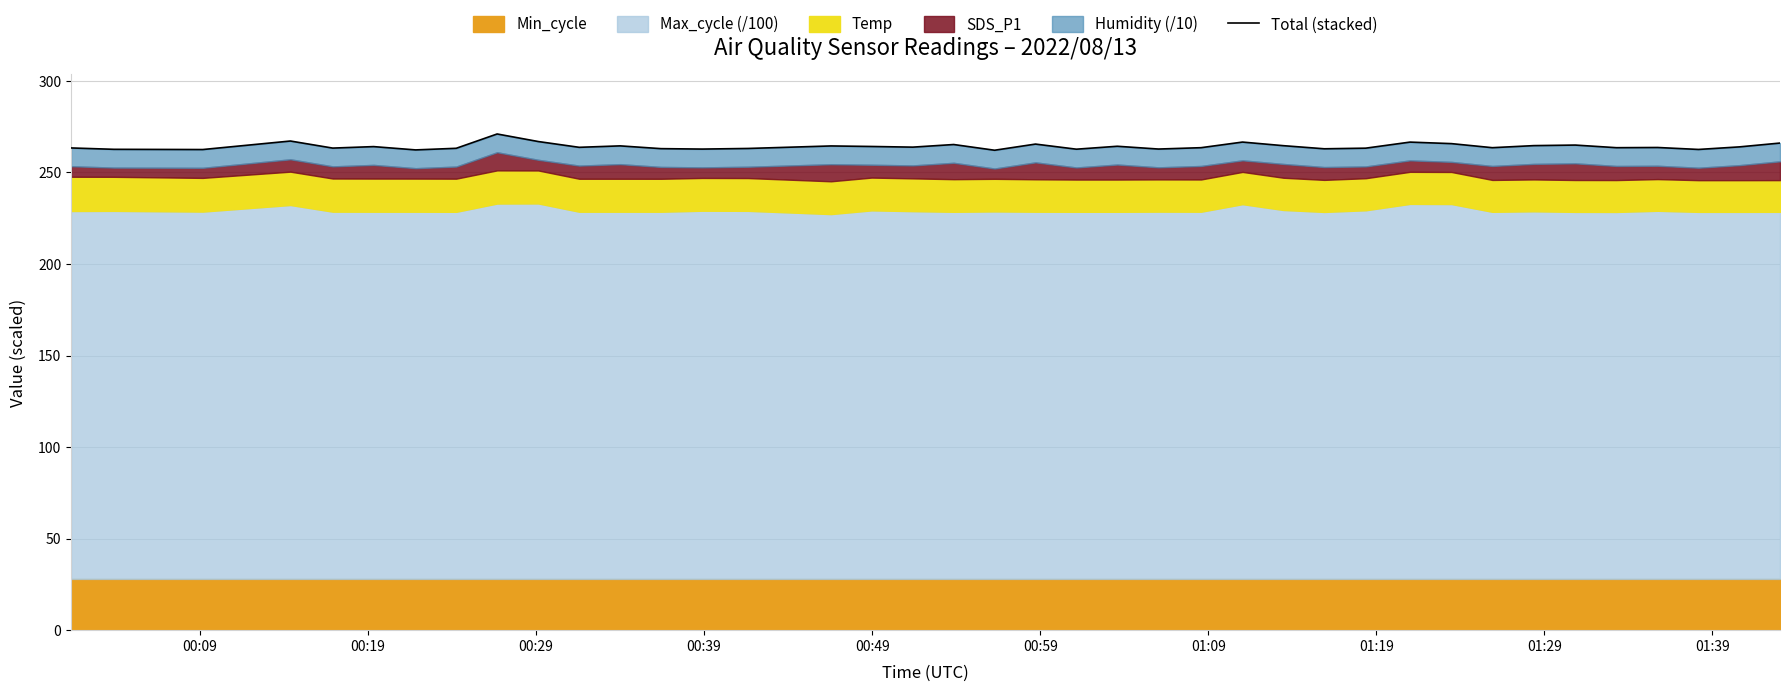

What is the sum of all values?

10304.8